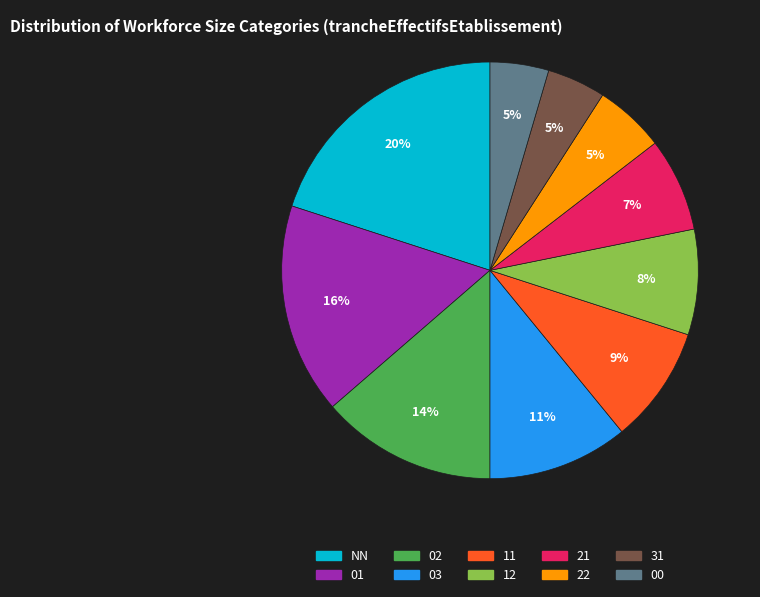

What percentage is the 01 slice, to the nearest percent?

16%